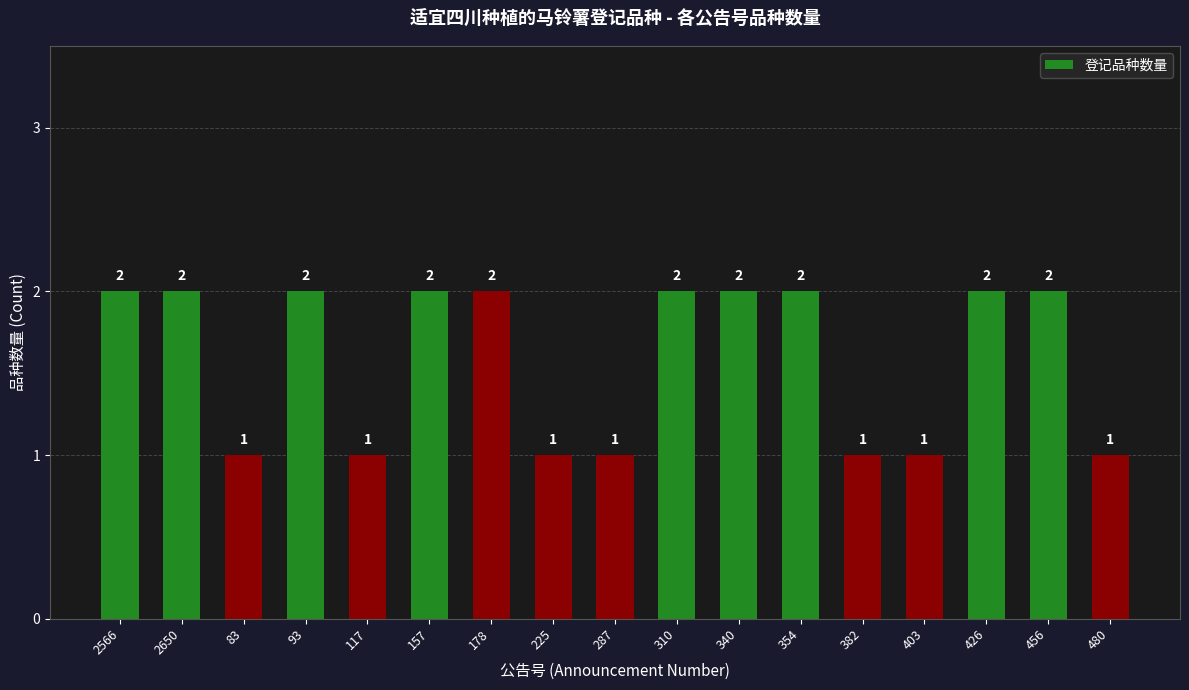

The value at 426 is 3. True or false?

False